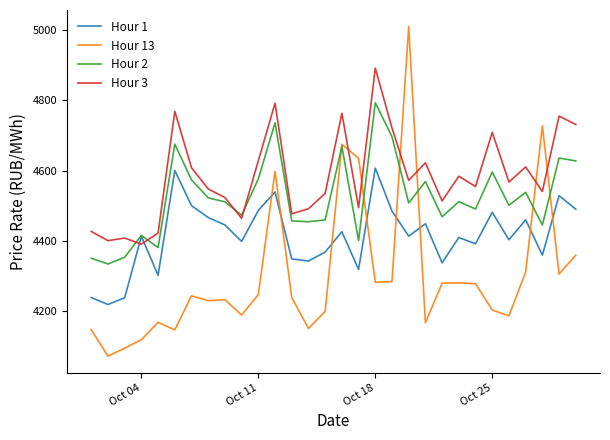

True or false: Hour 1 and Hour 3 intersect in this chart.

True